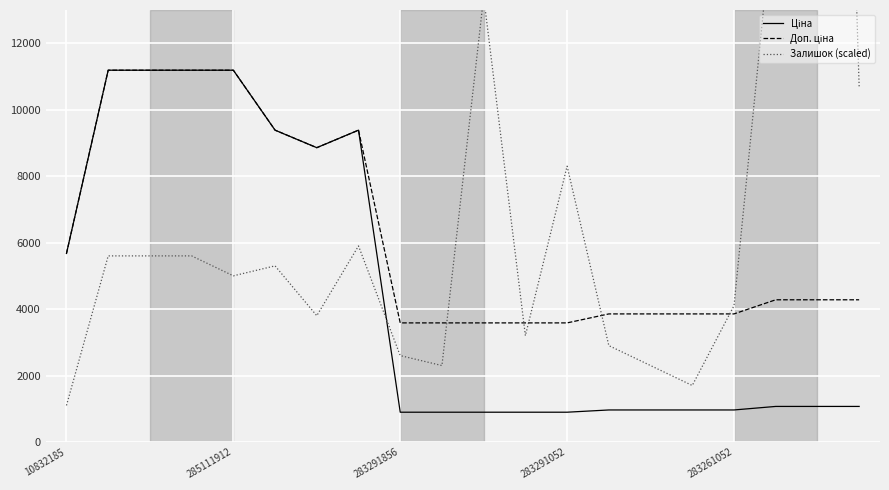

Which category has the lowest value in the Ціна series?

283291856